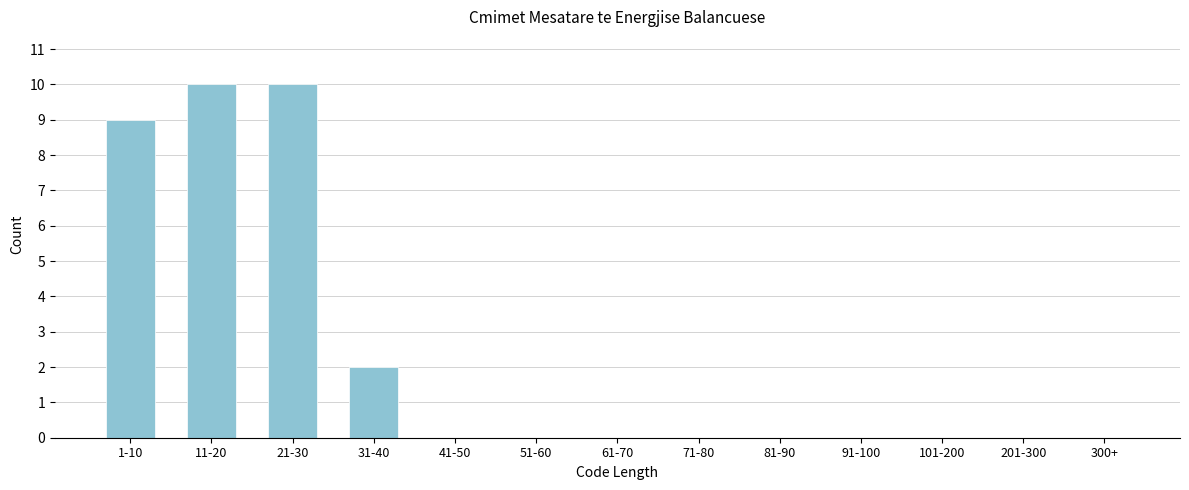

Reading left to right, list all the values displayed in this chart.

1-10=9	11-20=10	21-30=10	31-40=2	41-50=0	51-60=0	61-70=0	71-80=0	81-90=0	91-100=0	101-200=0	201-300=0	300+=0